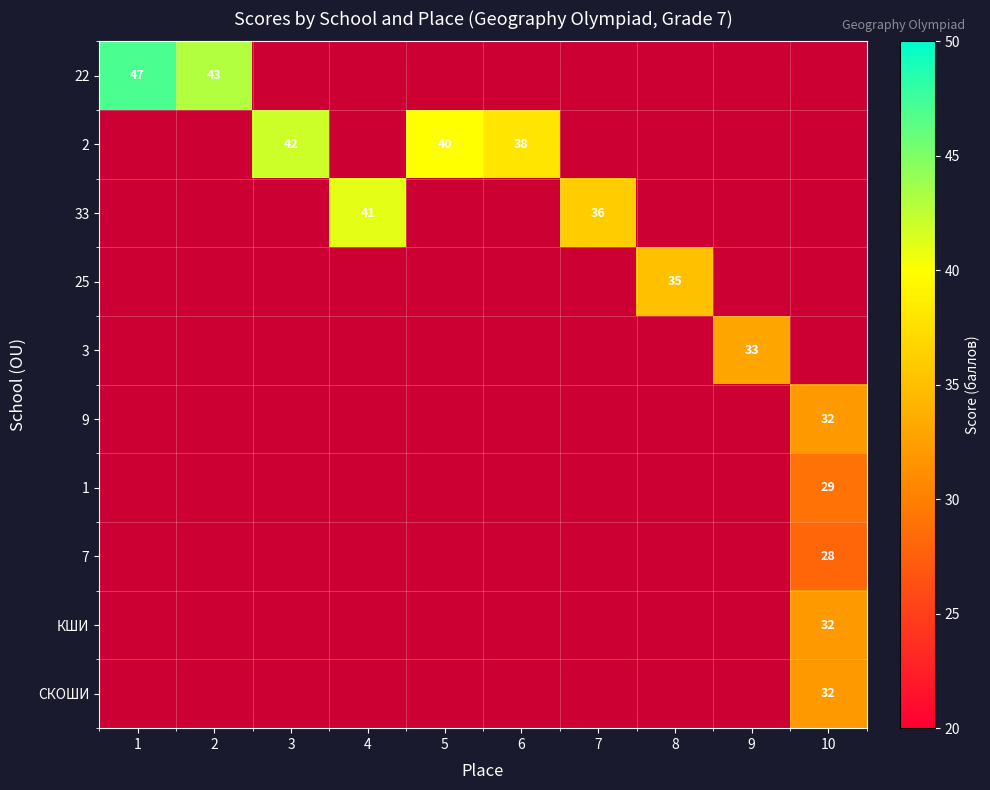

What is the spread (max minus min) of values at 4?

41